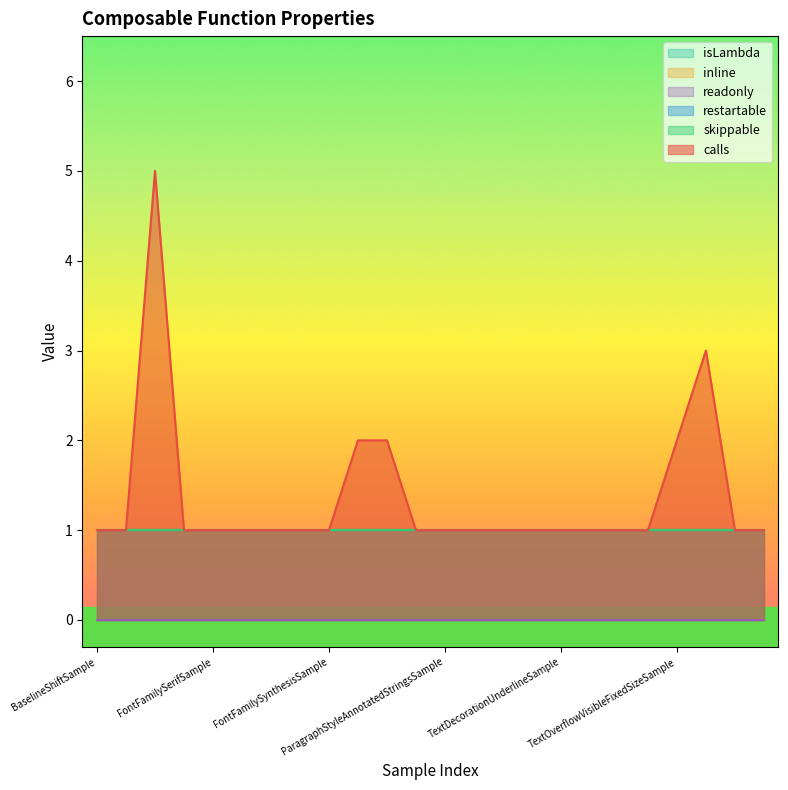

Does the chart display data point markers on the line(s)?

No